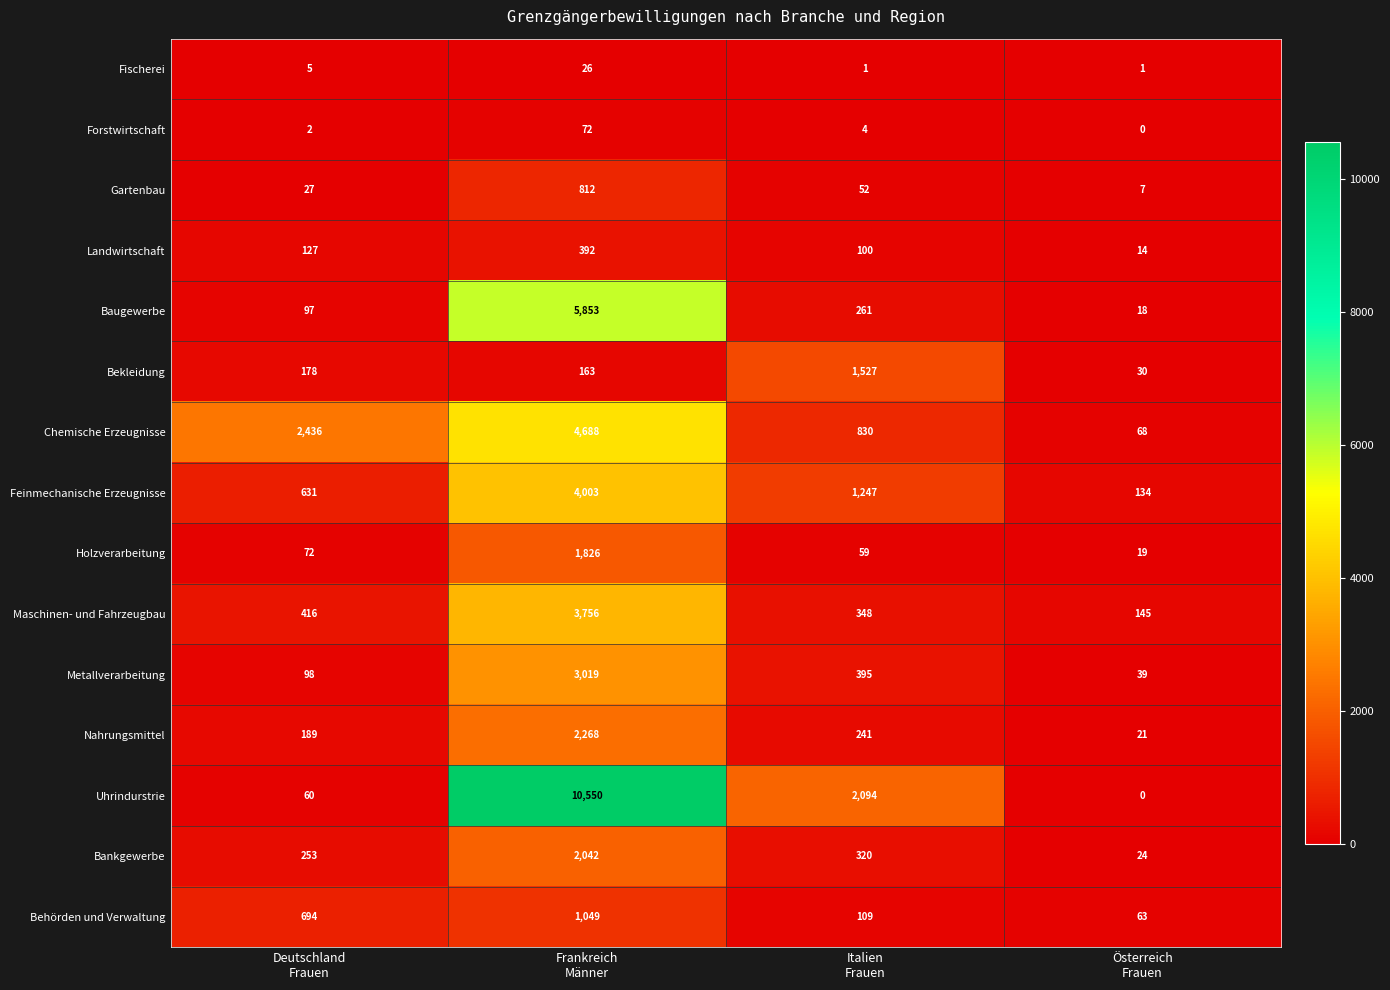

At how many categories does at least one series exceed 954?

3